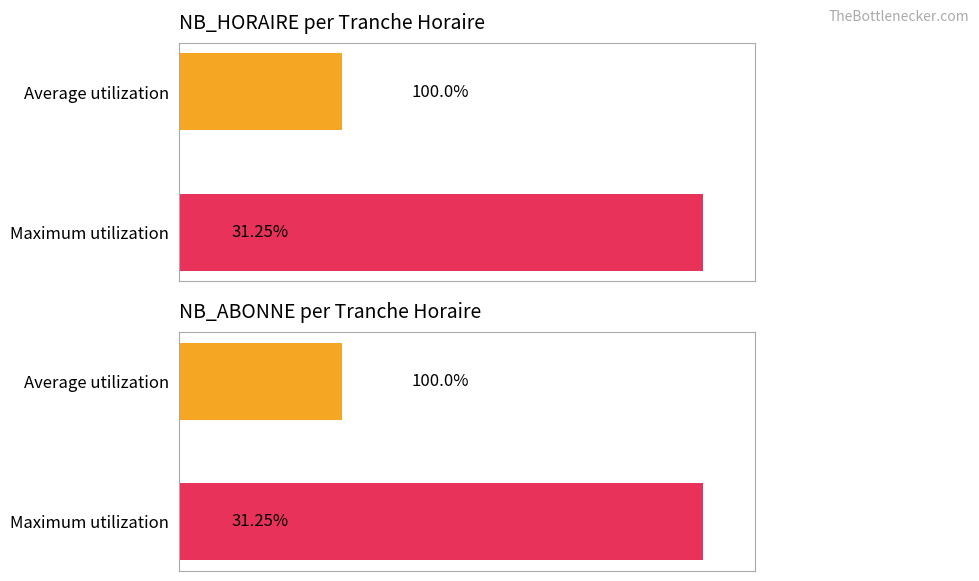

Reading left to right, what are all the values shown in this chart?

NB_HORAIRE: 100.0	31.2
NB_ABONNE: 100.0	31.2